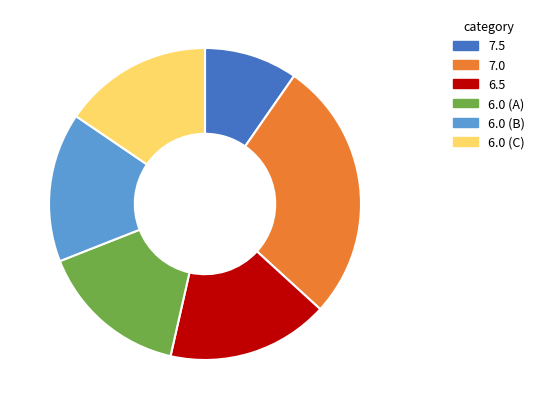

What is the smallest slice in the pie chart?

7.5